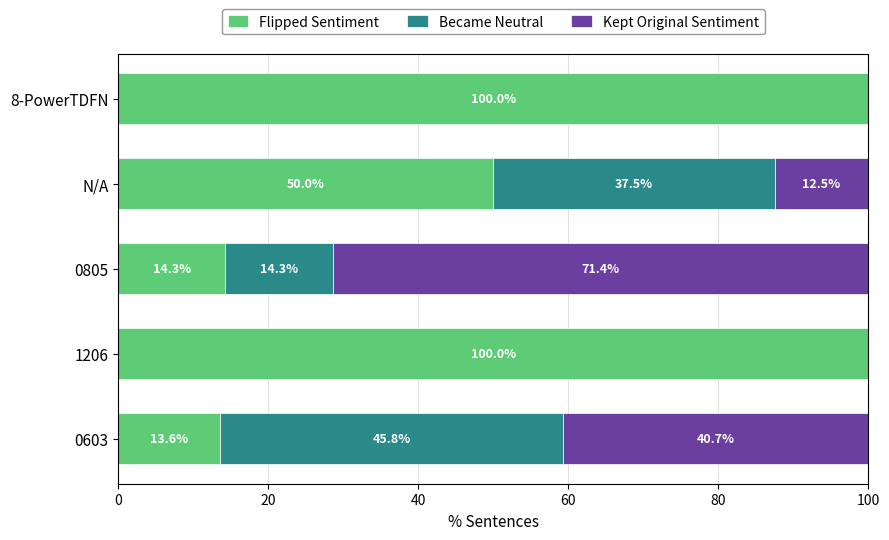

True or false: Flipped Sentiment has a value of 100.0 at 8-PowerTDFN.

True